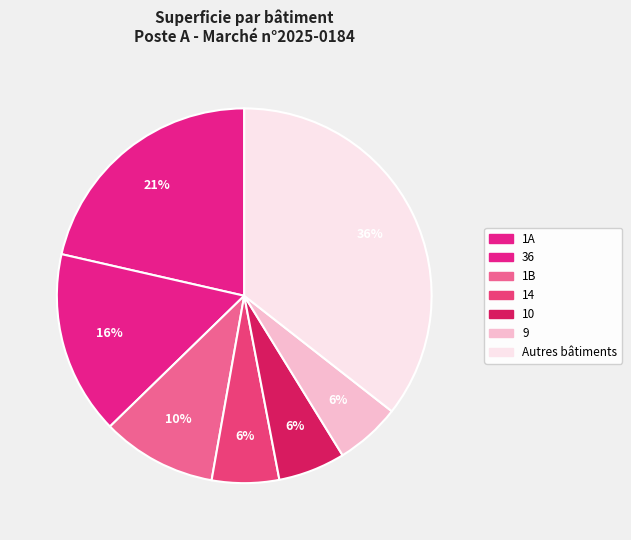

How many segments does this pie chart have?

7